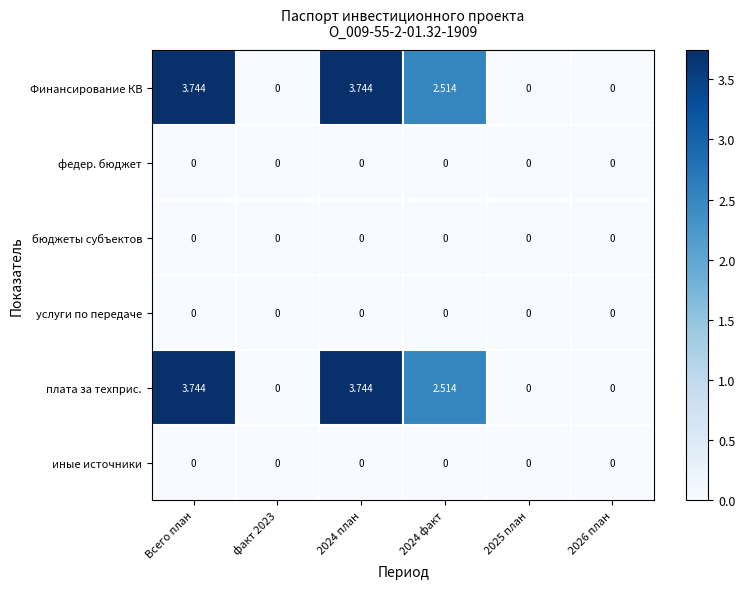

Is the value of плата за техприс. at 2024 факт greater than the value of Финансирование КВ at 2026 план?

Yes